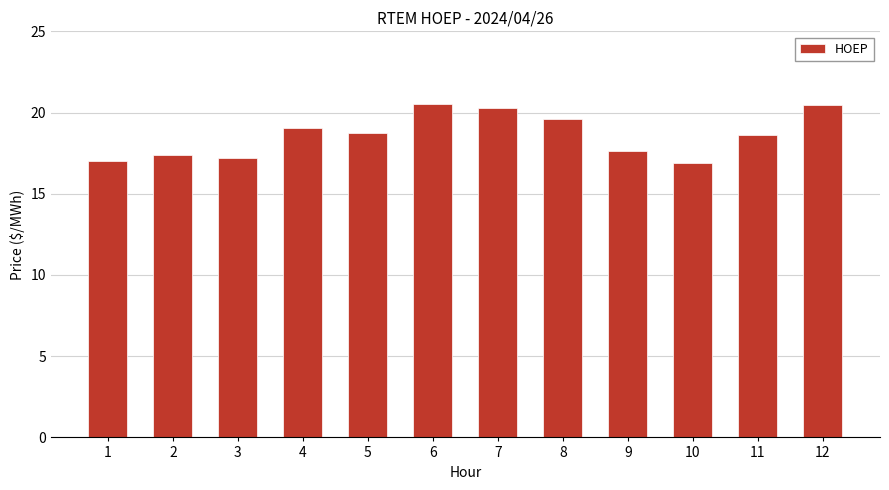

The value at 4 is 19.0. True or false?

True